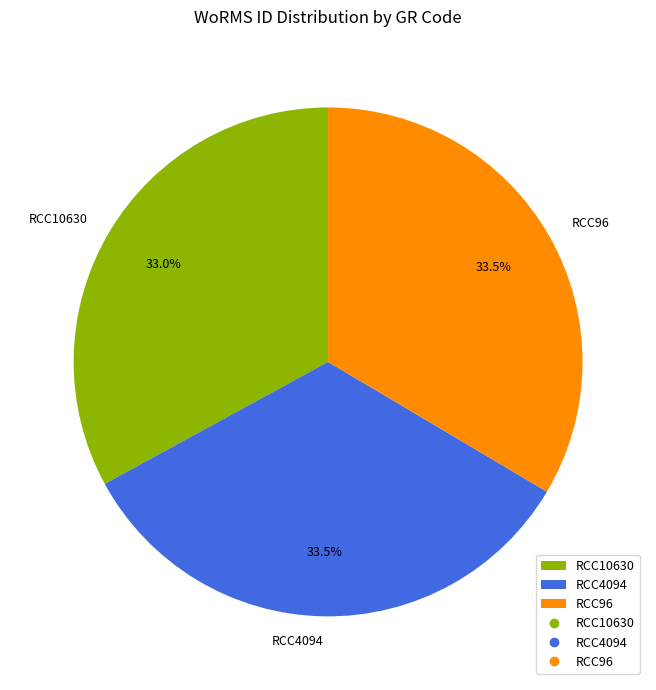

Approximately how many times larger is the value at RCC10630 compared to RCC4094?

1.0